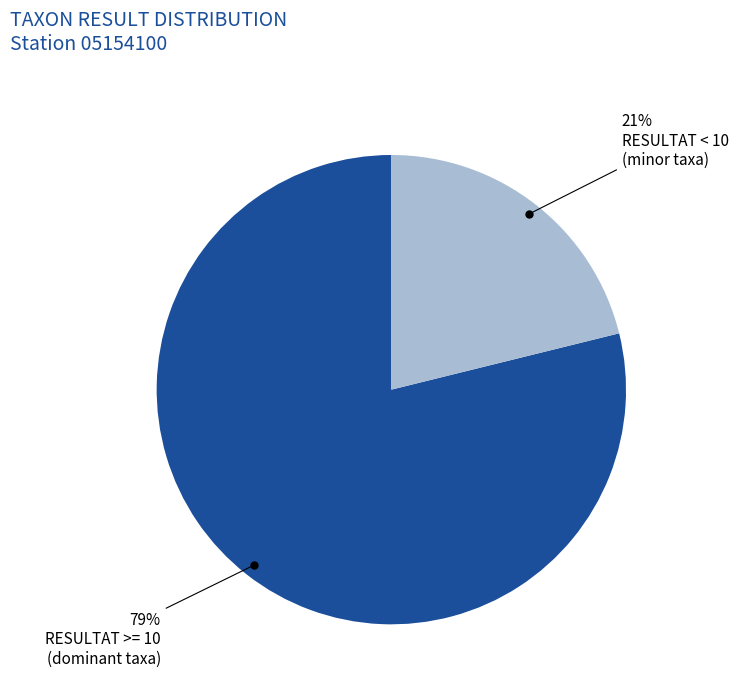

To the nearest percent, what is the difference between the largest and smallest slice percentages?

58%